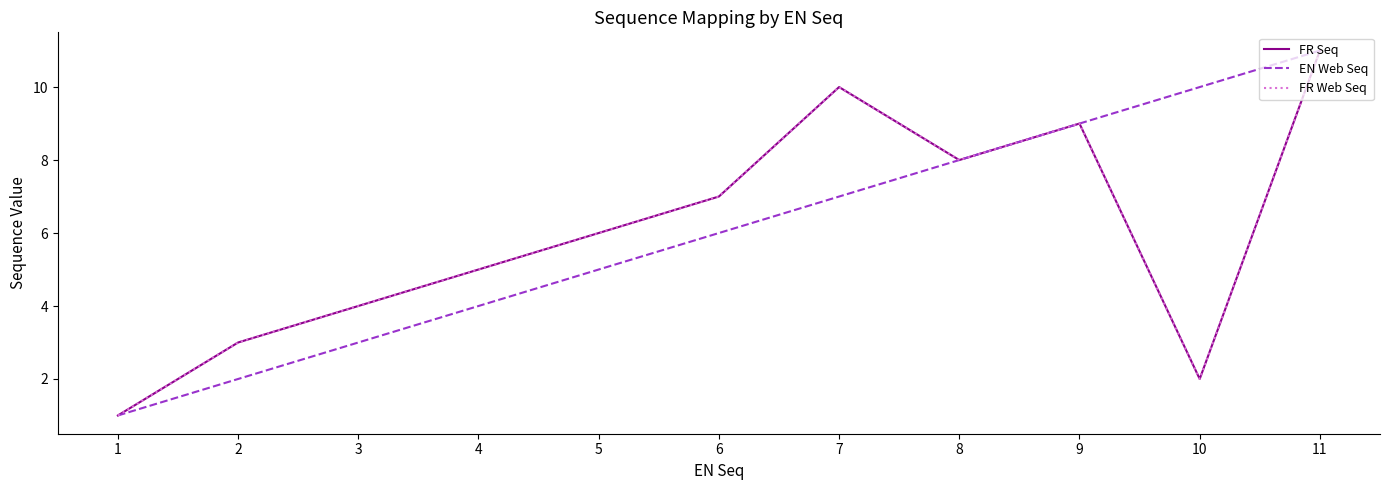

Rank the categories by EN Web Seq value from lowest to highest.

1, 2, 3, 4, 5, 6, 7, 8, 9, 10, 11